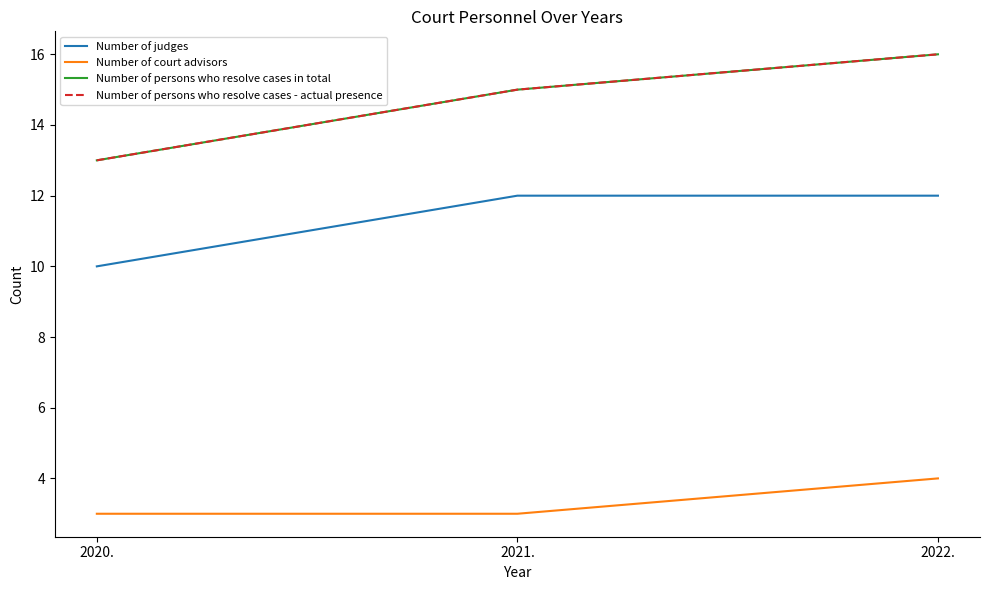

Reading left to right, extract all data points from this chart.

Number of judges: 2020.=10	2021.=12	2022.=12
Number of court advisors: 2020.=3	2021.=3	2022.=4
Number of persons who resolve cases in total: 2020.=13	2021.=15	2022.=16
Number of persons who resolve cases - actual presence: 2020.=13	2021.=15	2022.=16